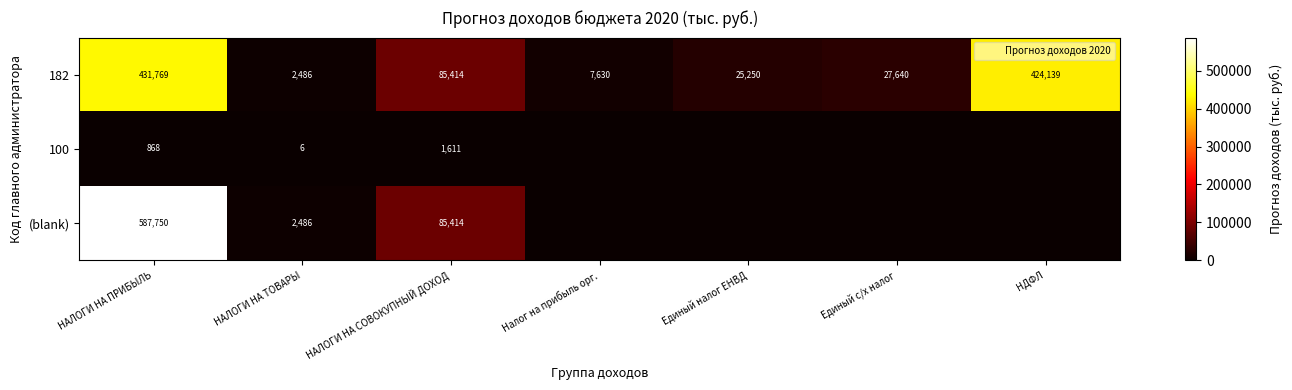

List the series in order of their overall mean, highest first.

182, (blank), 100